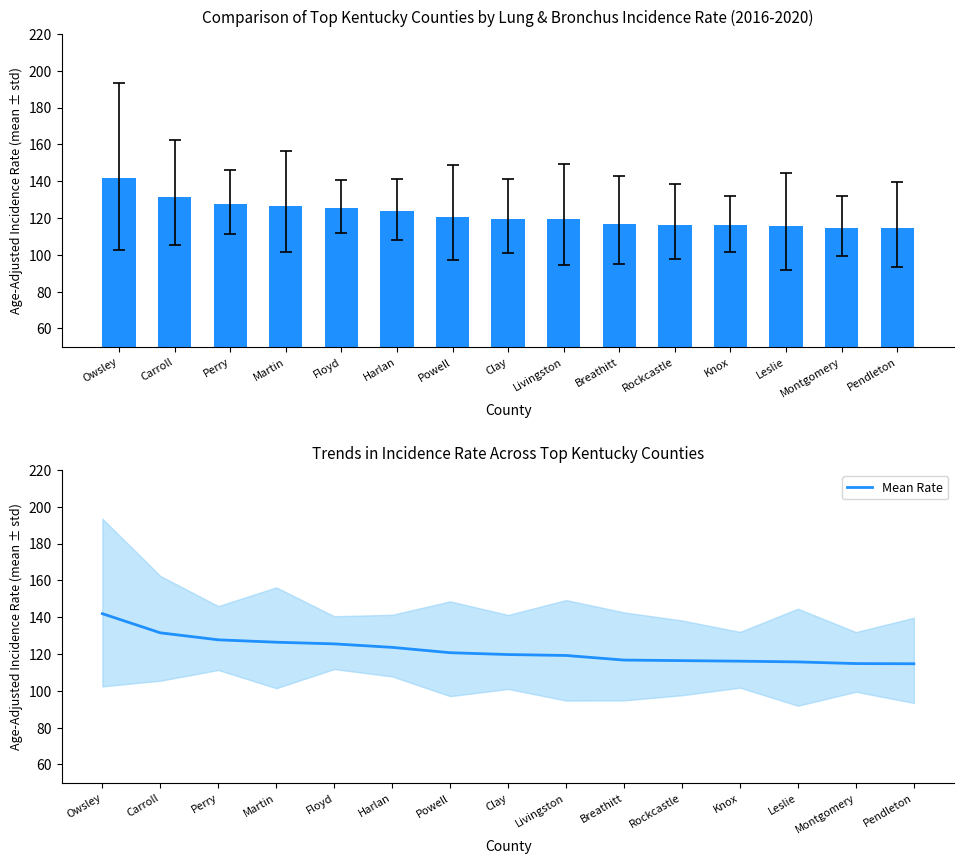

Does the chart contain any negative values?

No